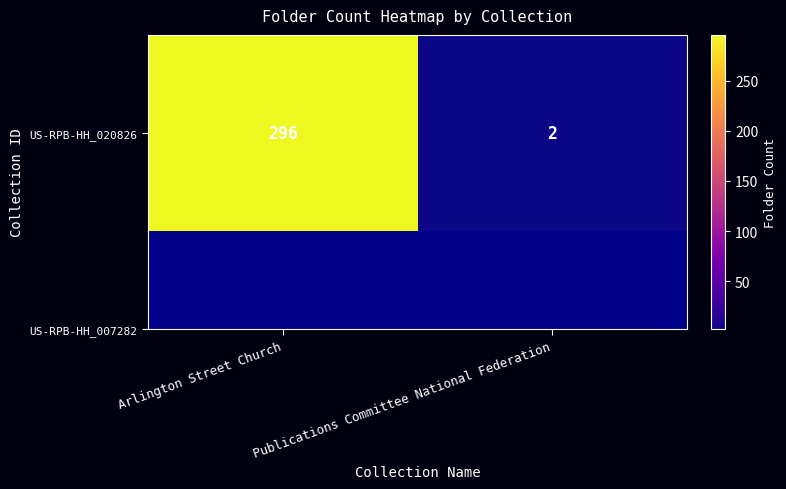

Rank the categories by value from lowest to highest.

Publications Committee National Federation, Arlington Street Church